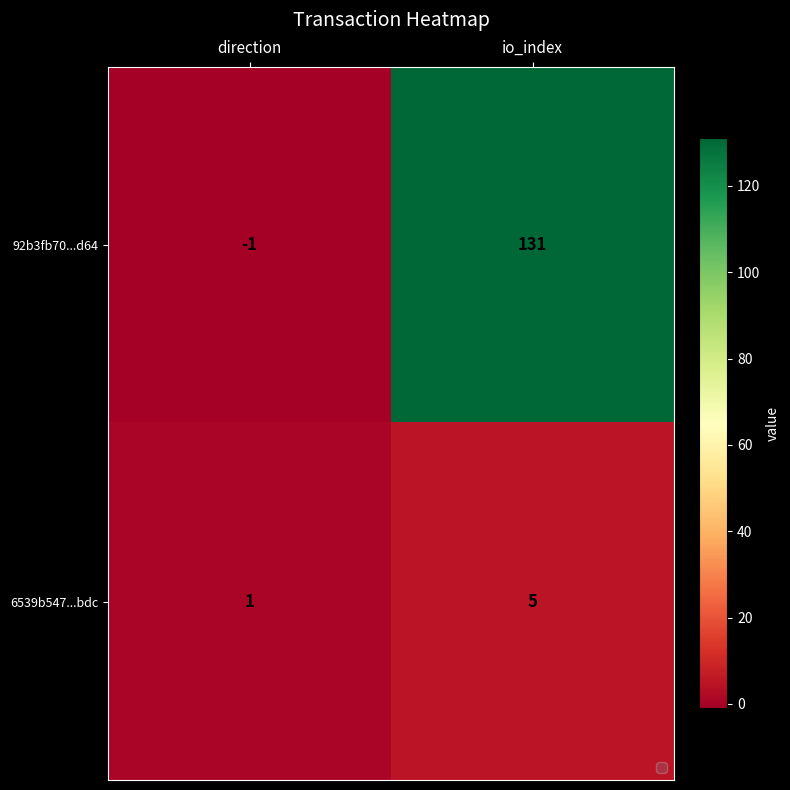

True or false: 6539b547...bdc has a value of 7 at io_index.

False